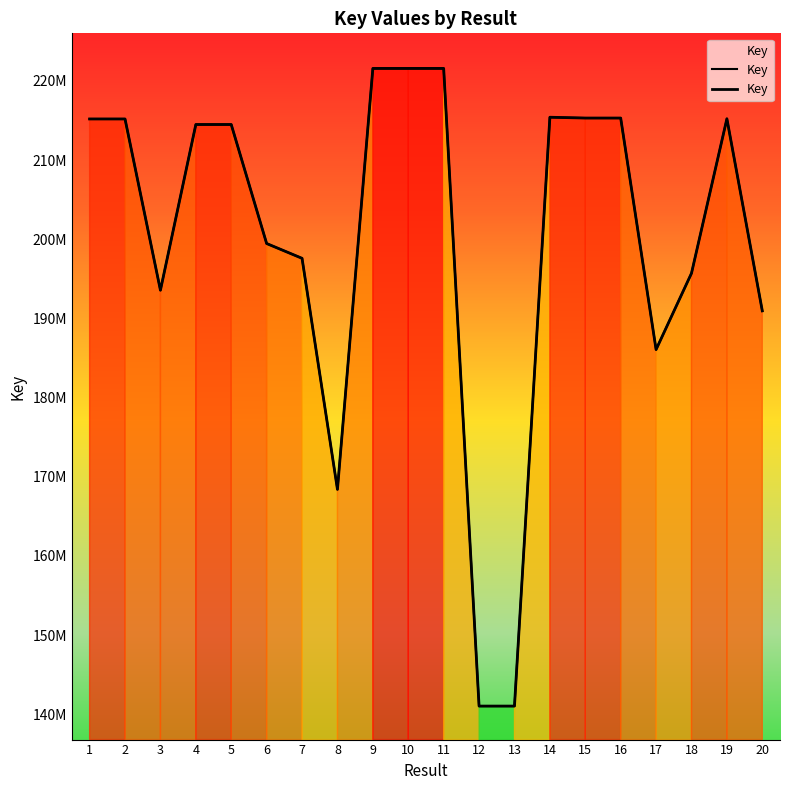

What is the average value?

199951341